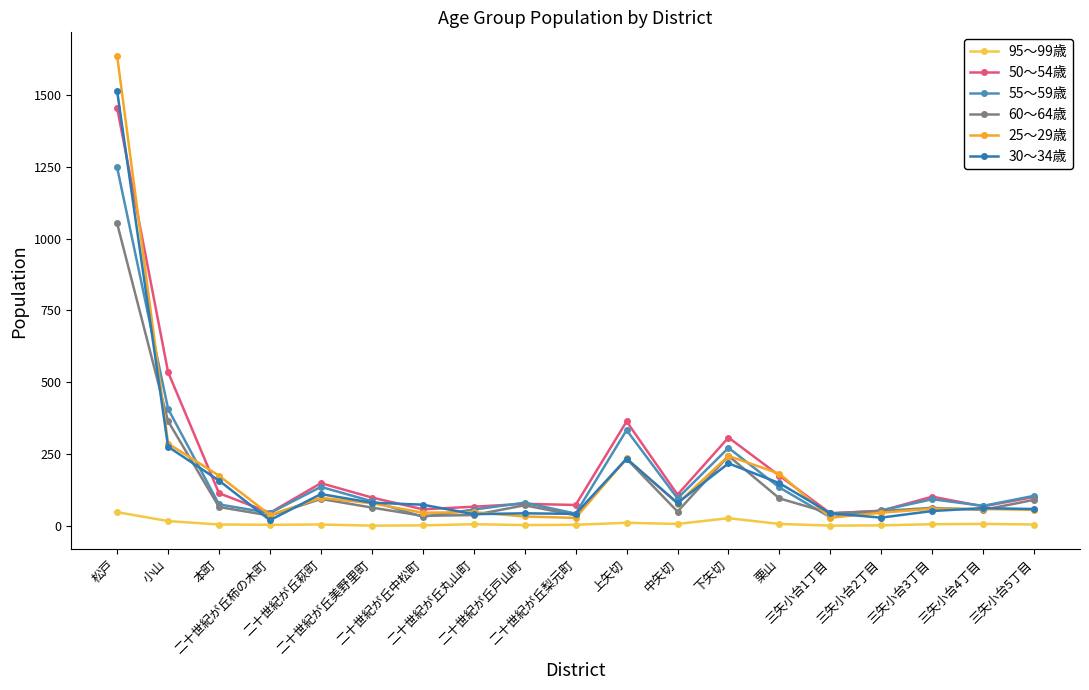

The value of 55～59歳 at 上矢切 is 222. True or false?

False